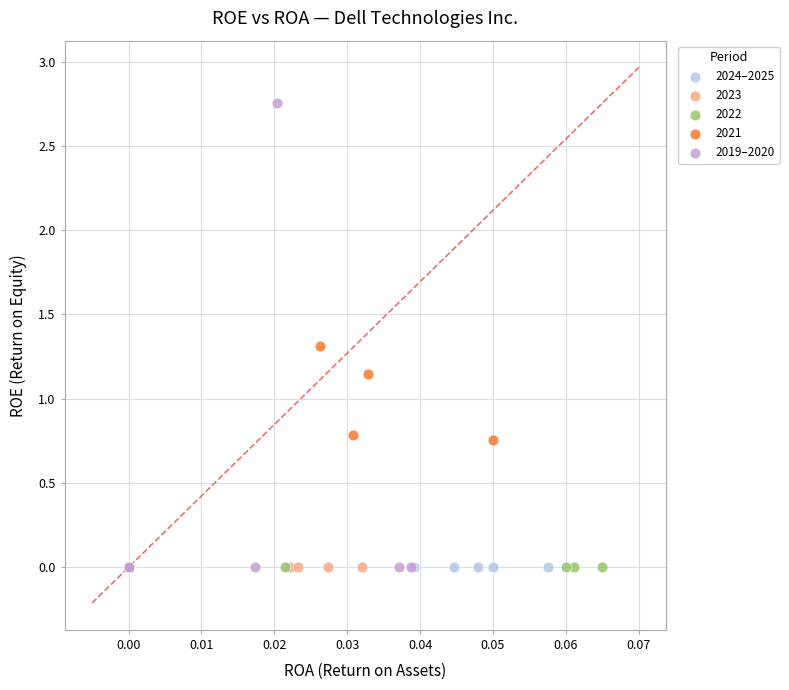

Which series contains the highest Y value?

2019–2020